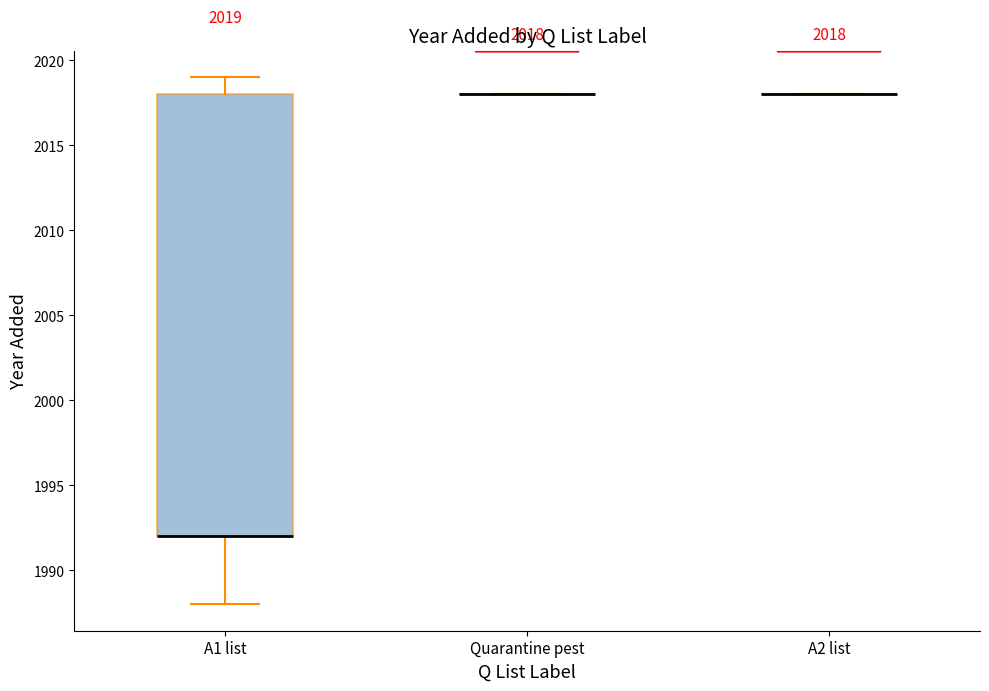

How many series are shown in this chart?

1